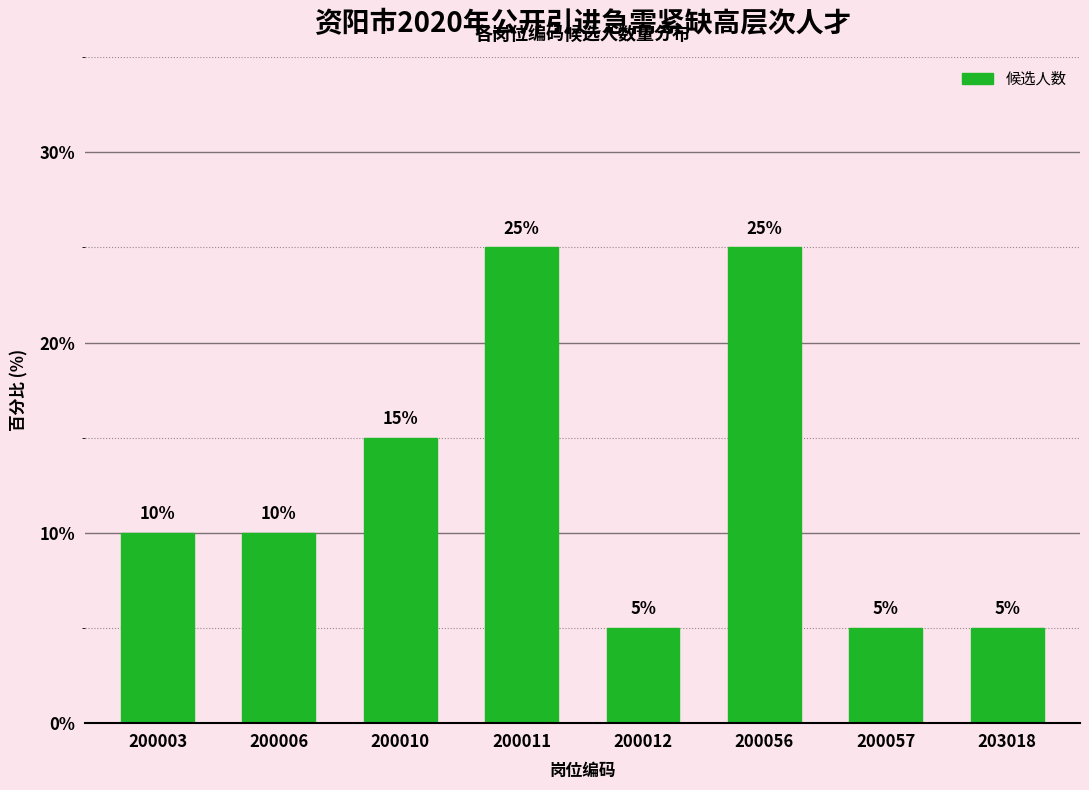

Reading left to right, list all the values displayed in this chart.

10	10	15	25	5	25	5	5